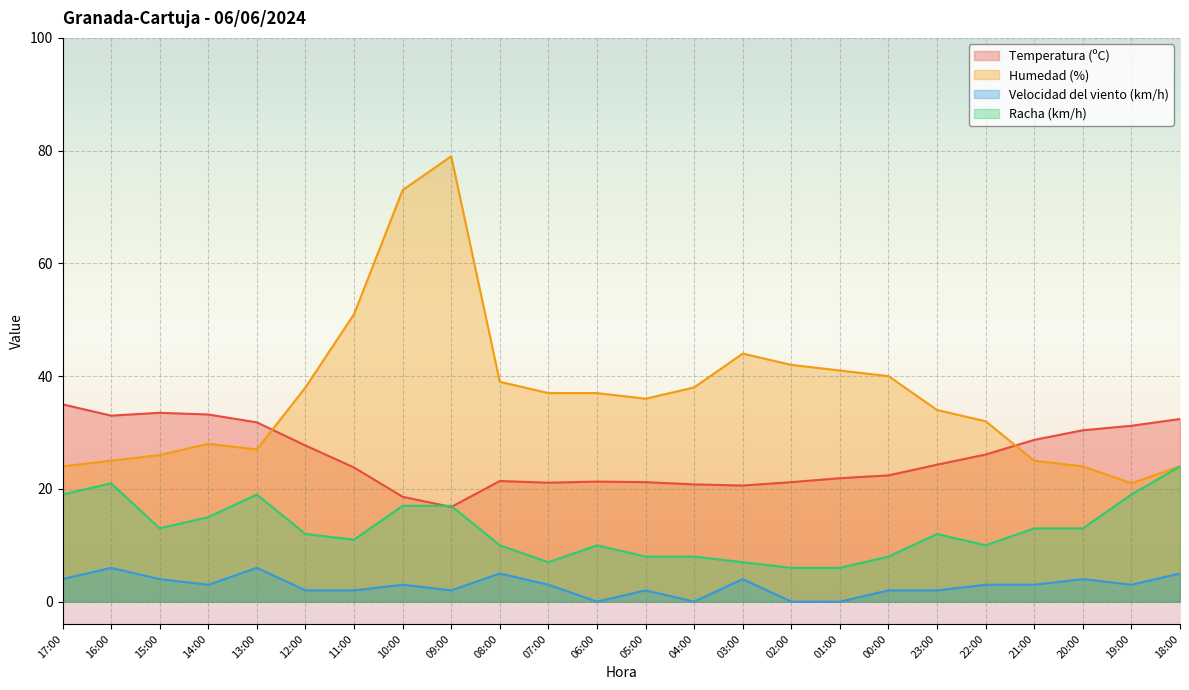

Does the chart display data point markers on the line(s)?

No